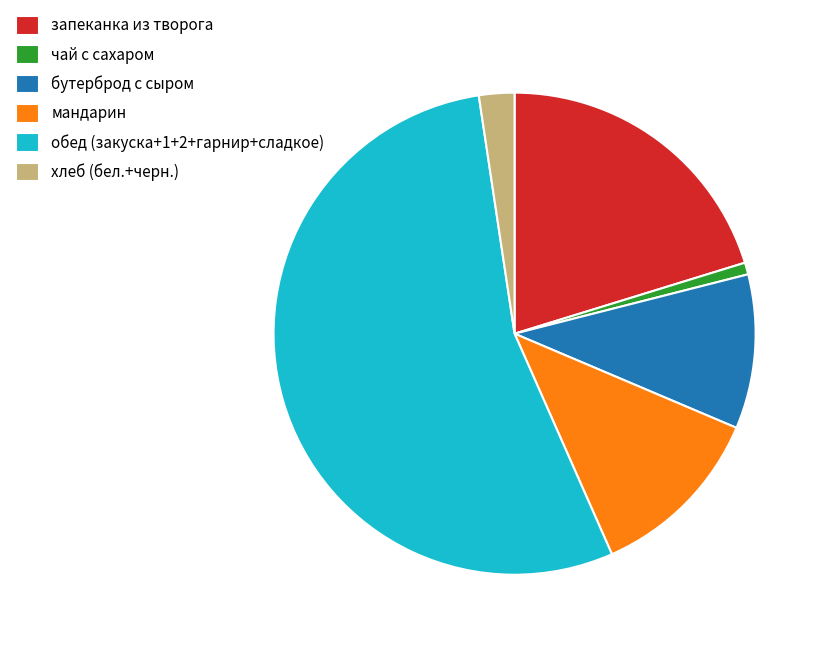

How many segments does this pie chart have?

6